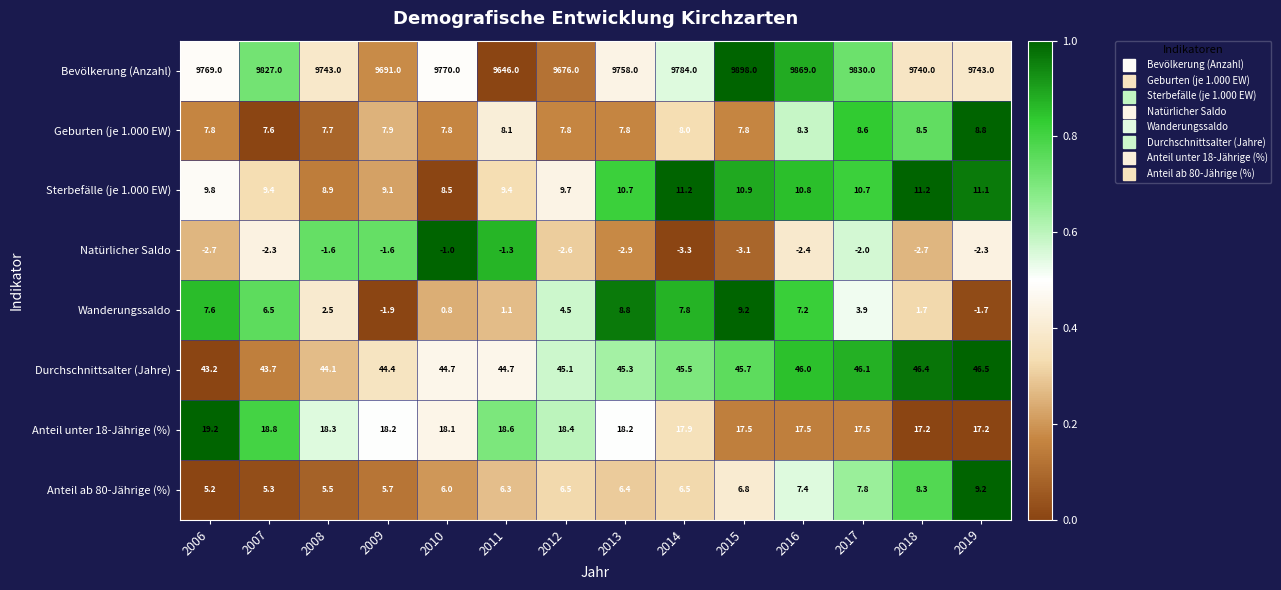

What is the difference between the second highest and minimum values in the Geburten (je 1.000 EW) series?

1.0